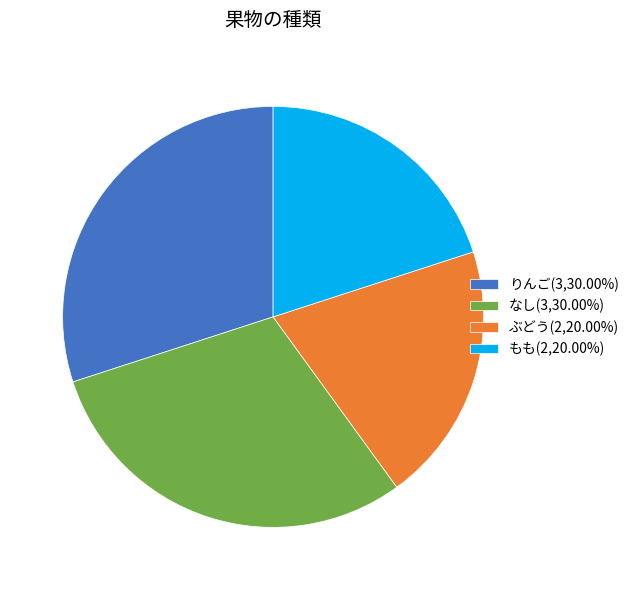

What is the ratio of the value at ぶどう to the value at もも?

1.0